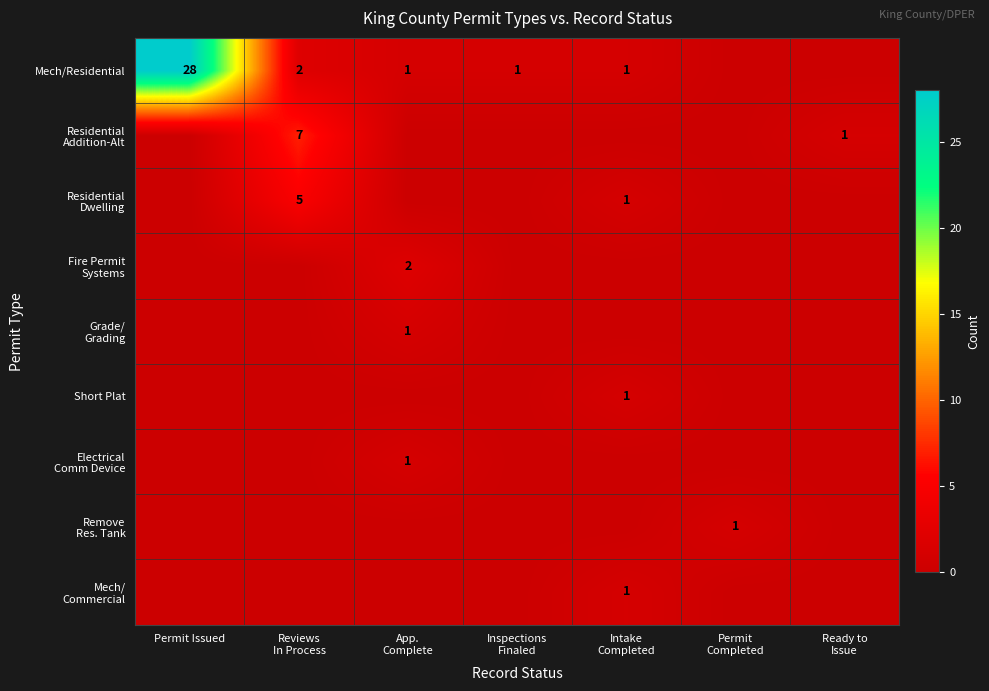

Which category has the lowest value across all series?

Permit
Completed